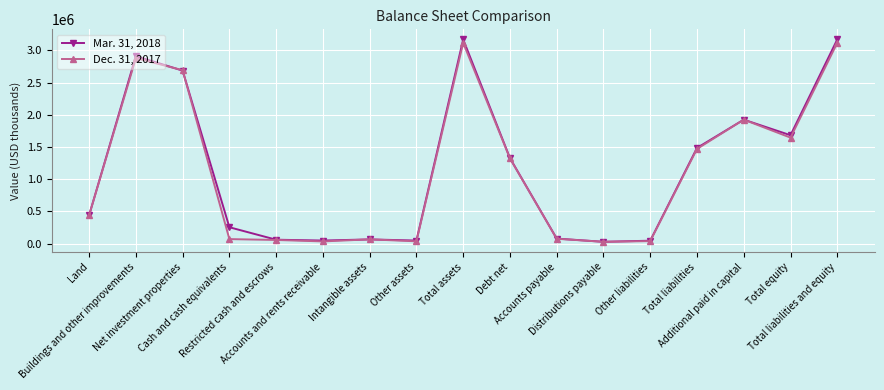

True or false: Dec. 31, 2017 has more than 1 interior local peaks.

True